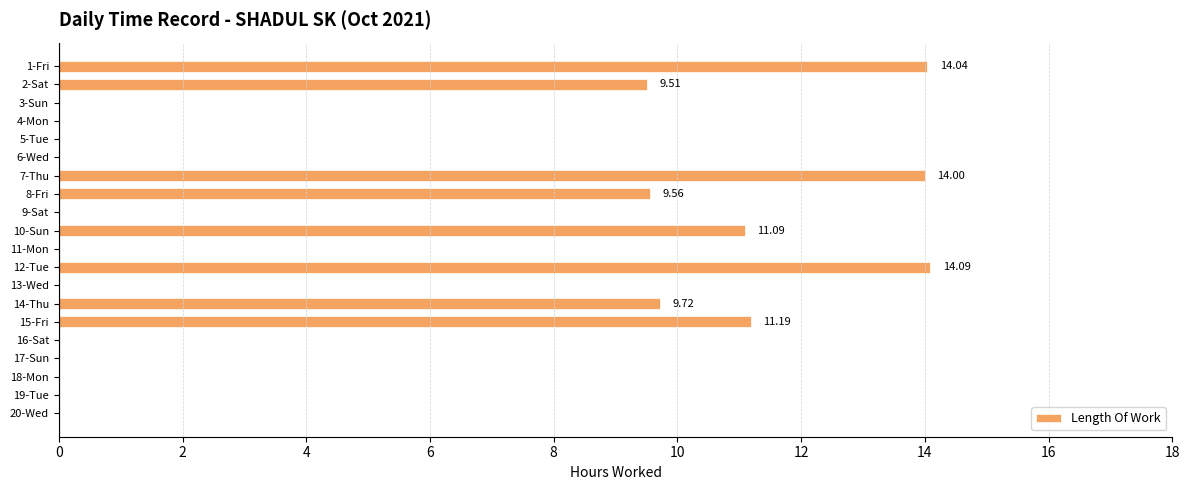

Which has a higher value, 1-Fri or 9-Sat?

1-Fri